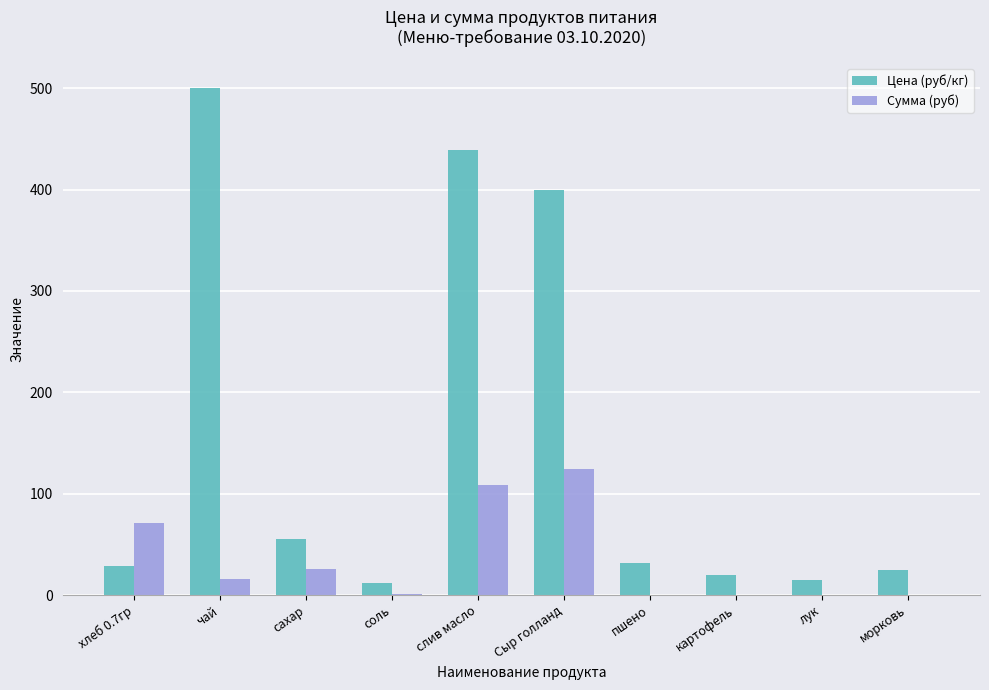

Where is Цена (руб/кг) nearest to the value 256?

Сыр голланд